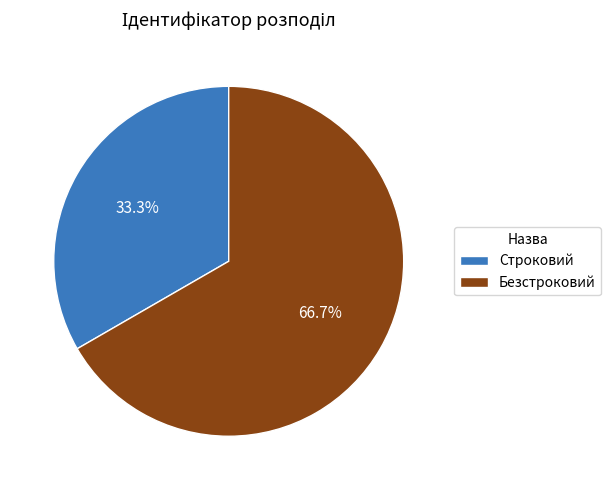

Which has a higher value, Безстроковий or Строковий?

Безстроковий